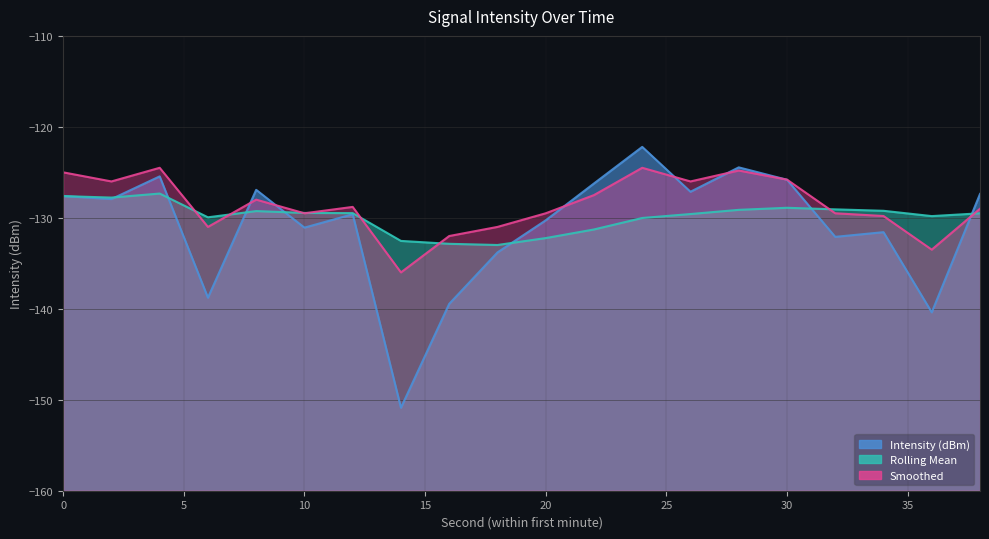

List the labels in order of Rolling Mean value, largest first.

4, 0, 2, 30, 32, 28, 34, 8, 10, 12, 38, 26, 36, 6, 24, 22, 20, 14, 16, 18